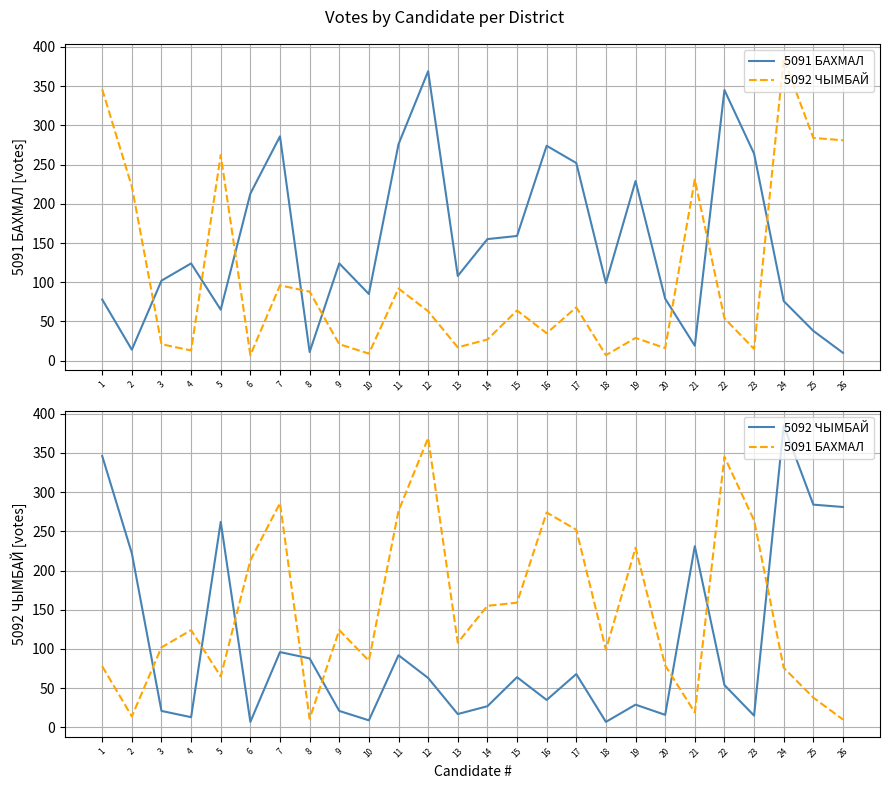

Which label corresponds to the largest value in the chart?

24